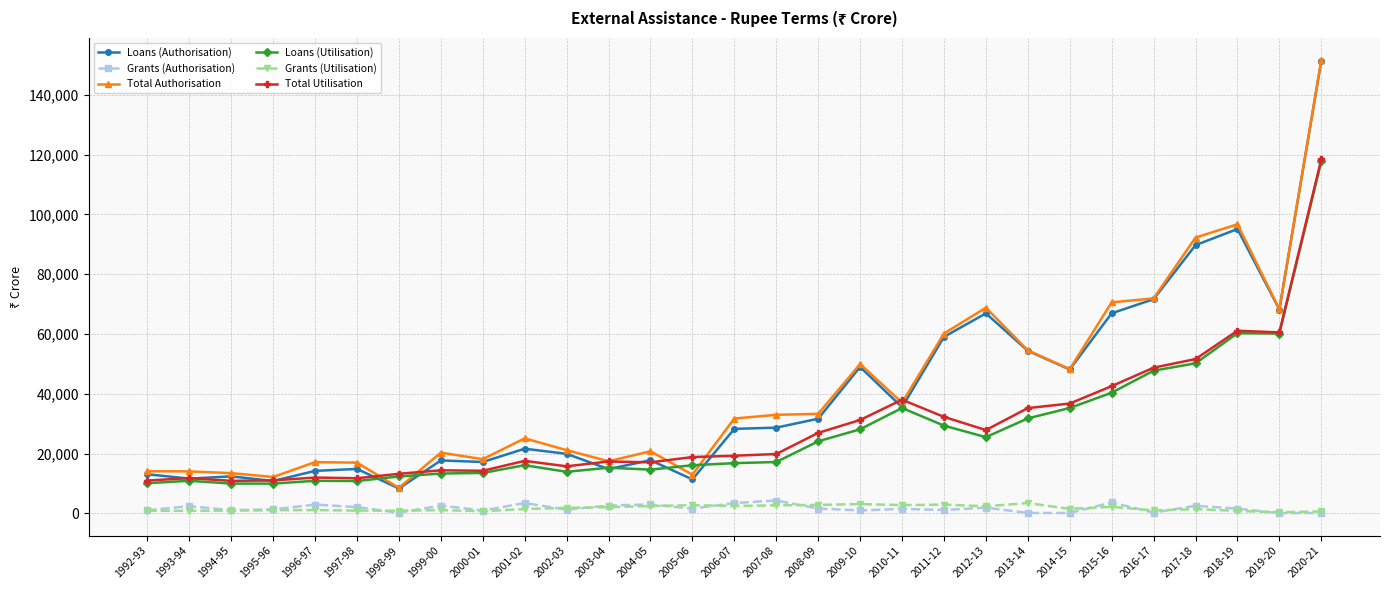

The value of Total Utilisation at 2016-17 is 48731. True or false?

True